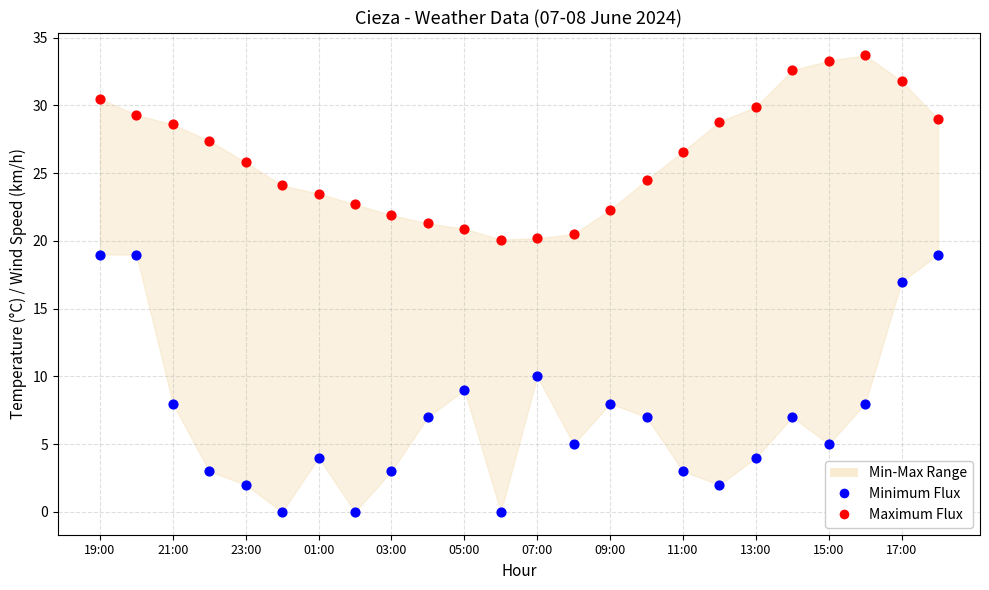

Which series reaches the maximum Y coordinate?

Maximum Flux